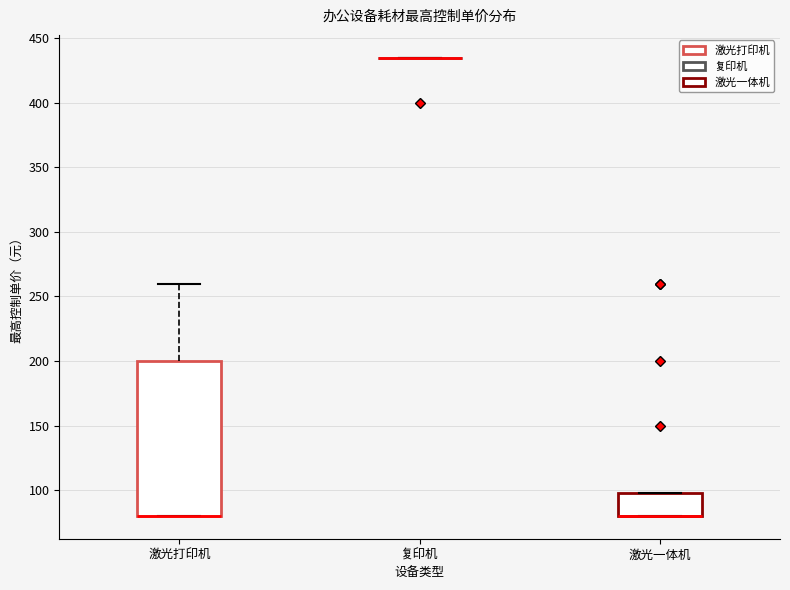

Reading left to right, read every box against the y-axis: the position of its median line, the range the box covers, and the ends of its whiskers. The values are not printed on the chart, so give them approximately, as read against the axis.

激光打印机: median 80 (drawn on the box's lower edge), box 80 to 200, whiskers 80 to 260
复印机: box collapsed to a line at 435, whiskers 435 to 435
激光一体机: median 80 (drawn on the box's lower edge), box 80 to 100, whiskers 80 to 100